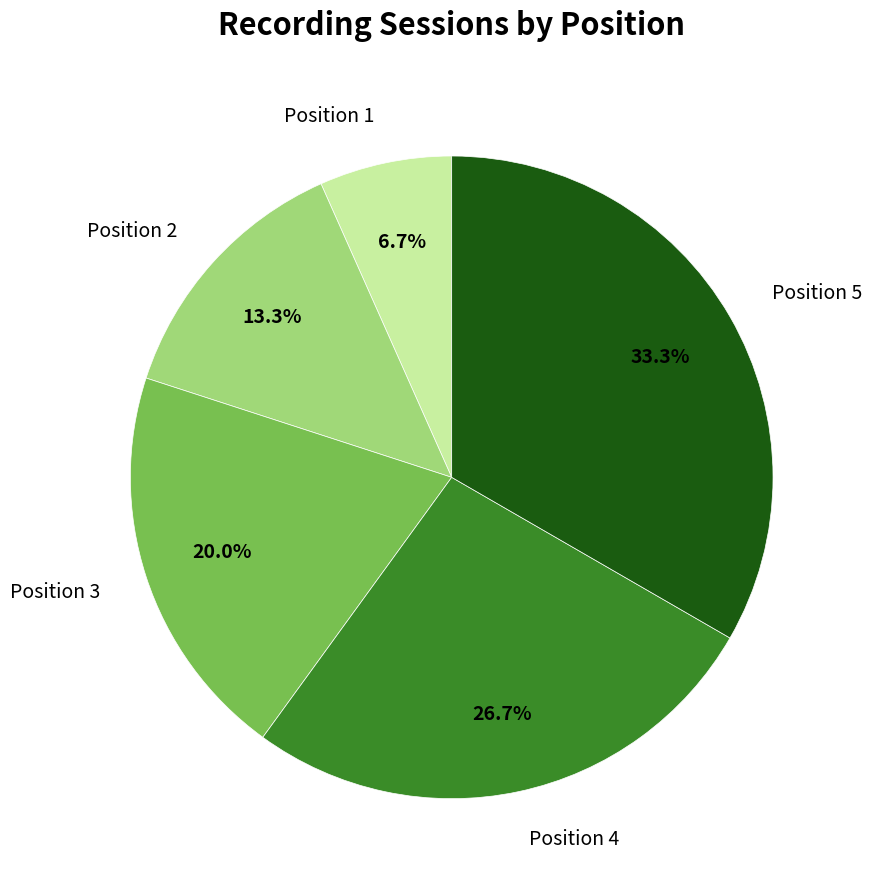

Which slice is the largest?

Position 5